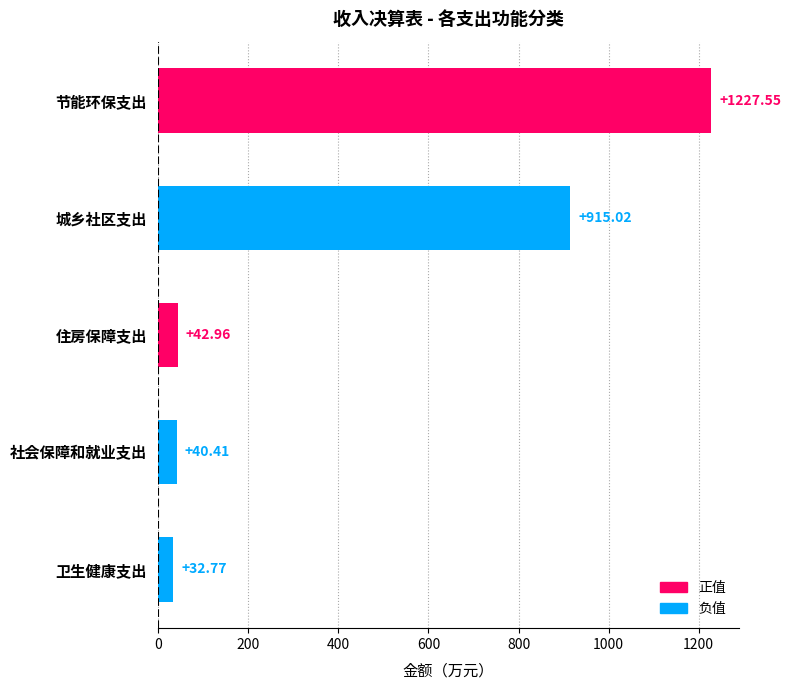

How many distinct data groups are displayed?

1